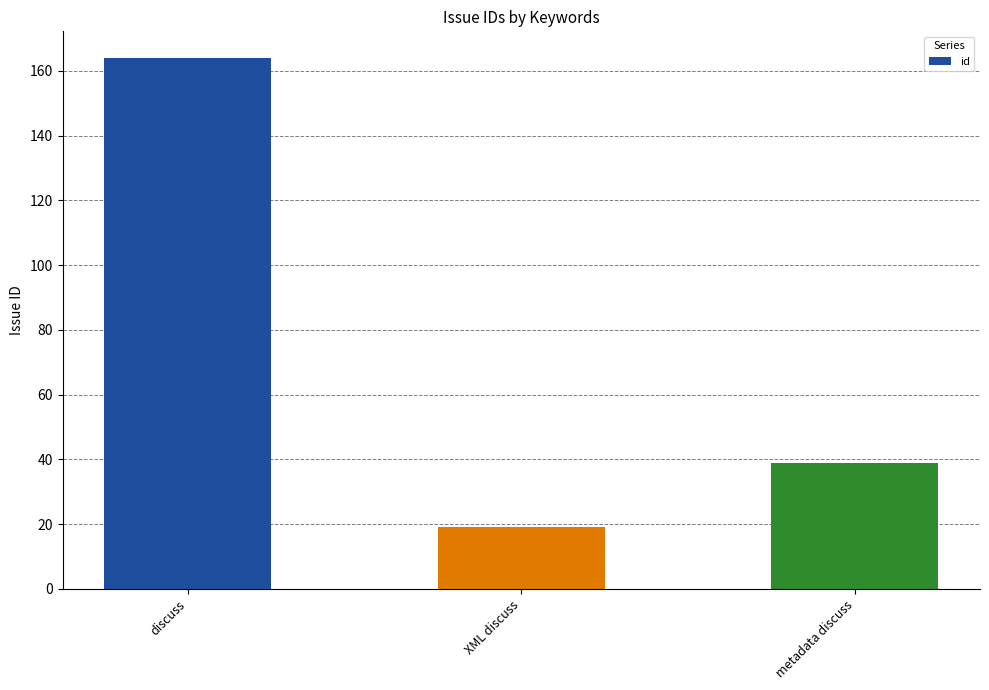

True or false: the data shows 39 at metadata discuss.

True